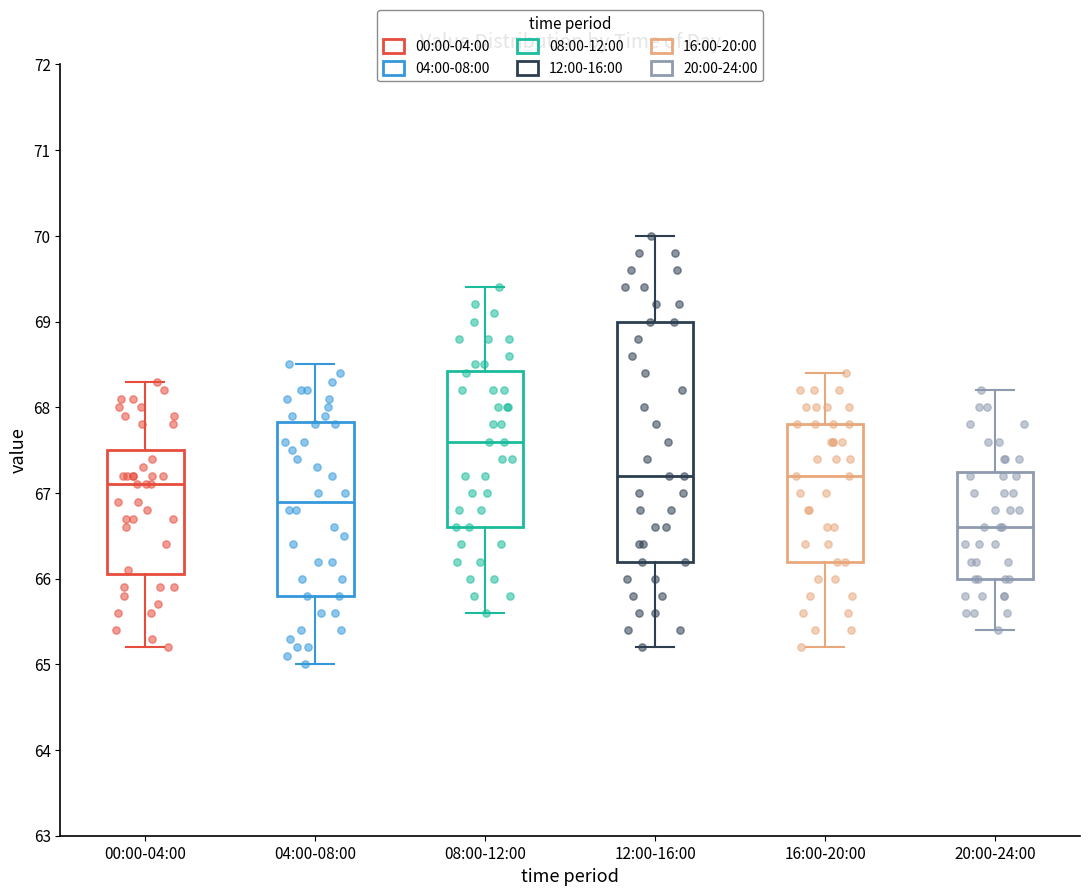

Which box has the highest median line?

08:00-12:00